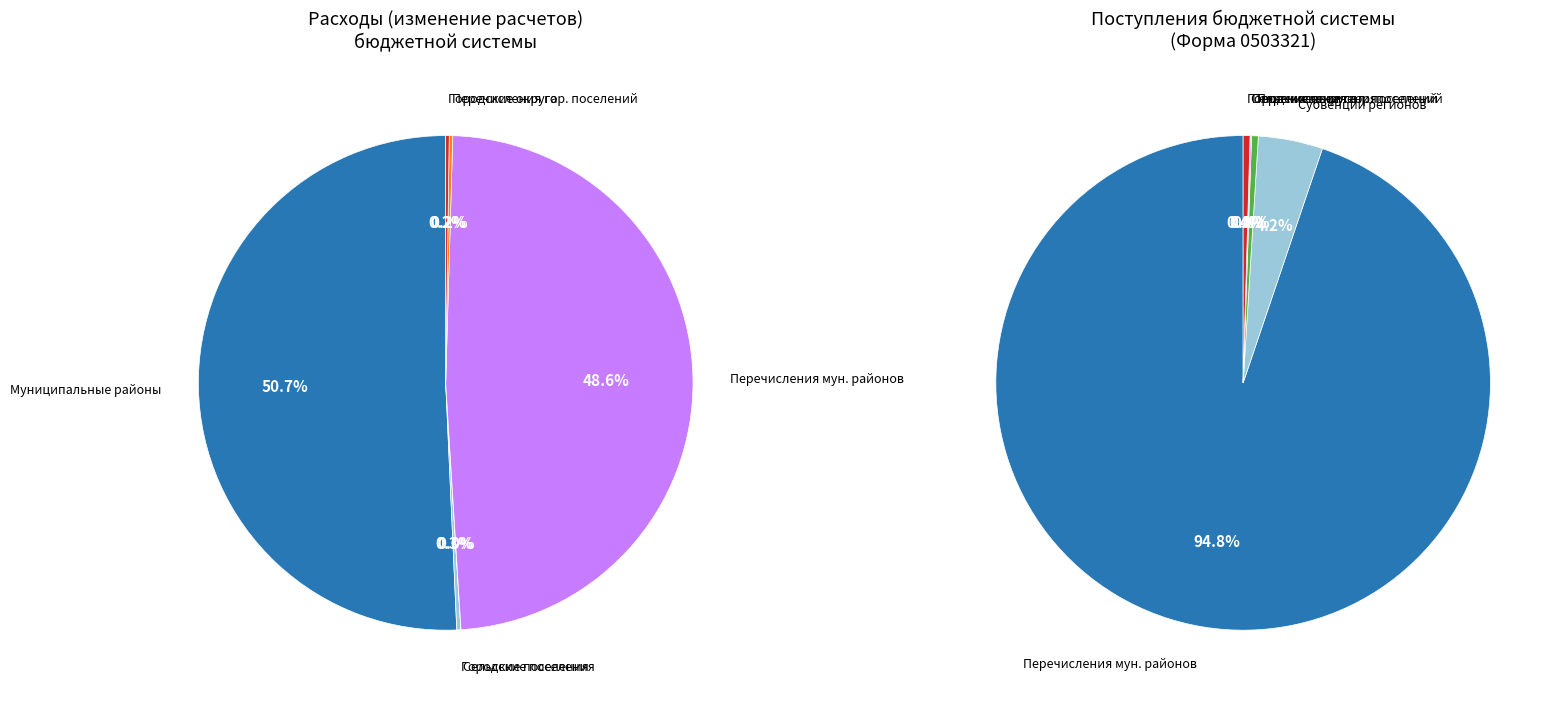

Which has a higher value, бюджет субъекта Российской Федерации or бюджеты муниципальных округов?

бюджет субъекта Российской Федерации